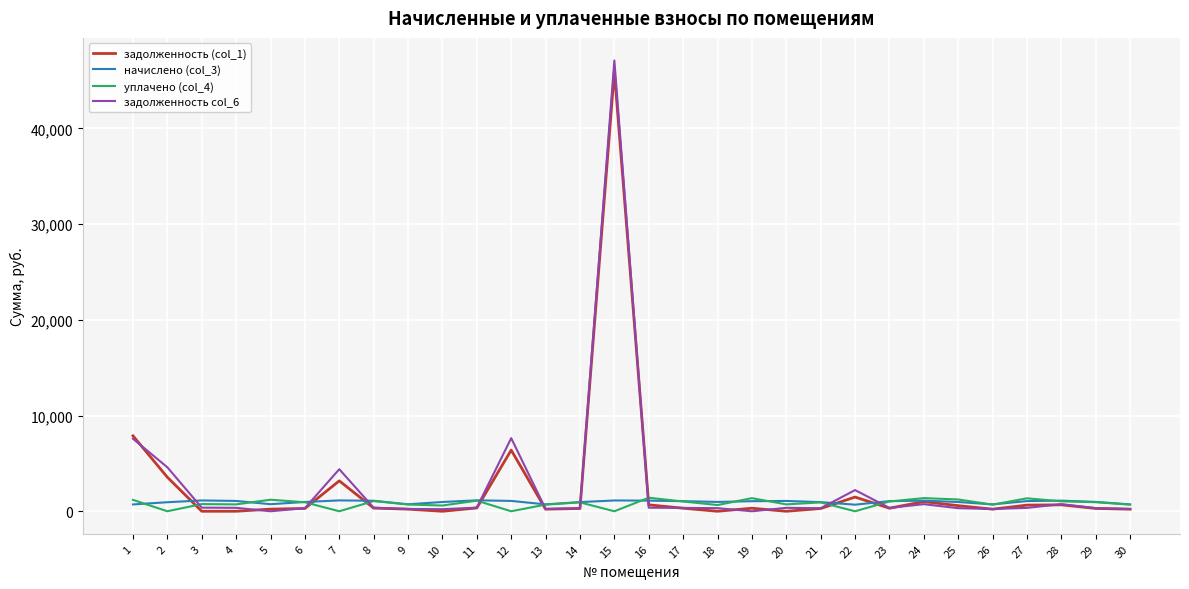

What are all the series names shown in the legend?

задолженность (col_1), начислено (col_3), уплачено (col_4), задолженность col_6